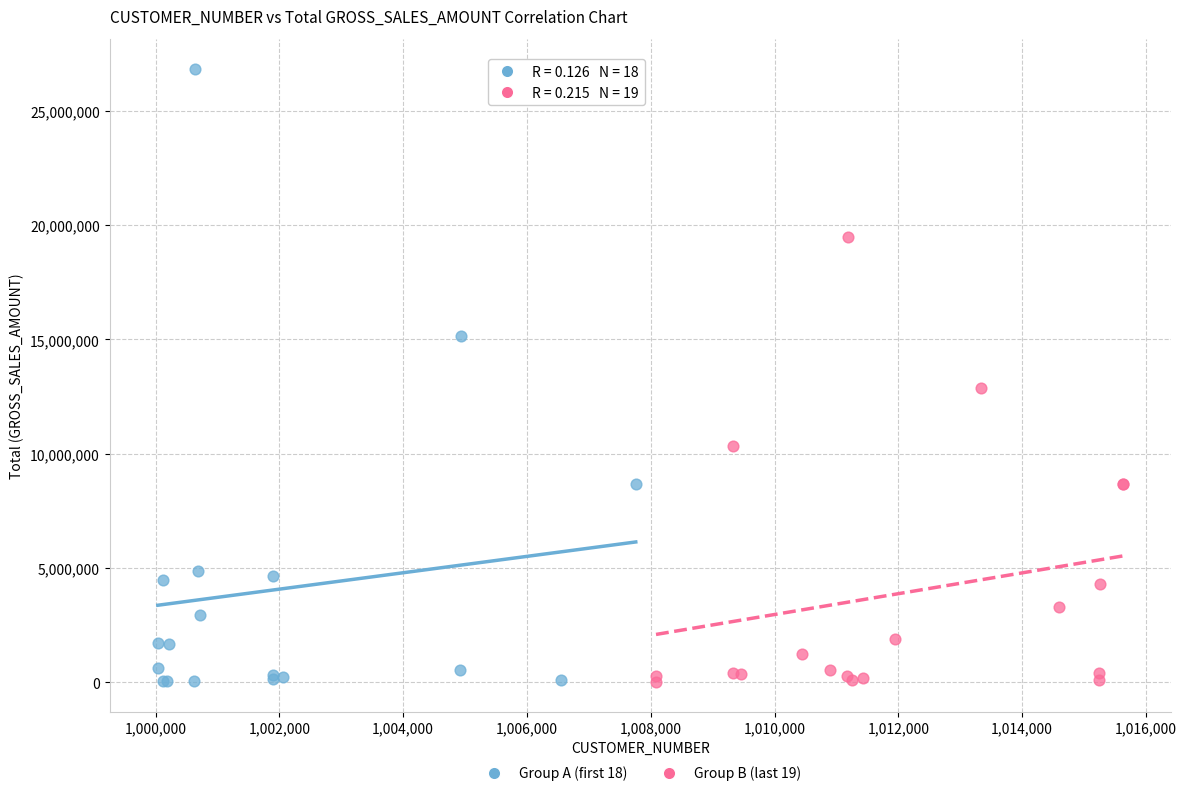

Which series has the widest spread of Y values?

Group A (first 18)